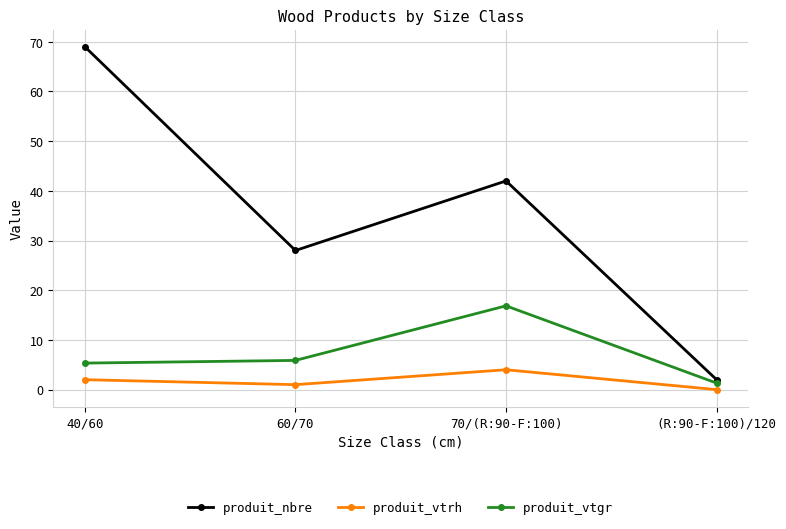

What is the sum of the produit_vtgr values at 40/60 and 70/(R:90-F:100)?

22.2